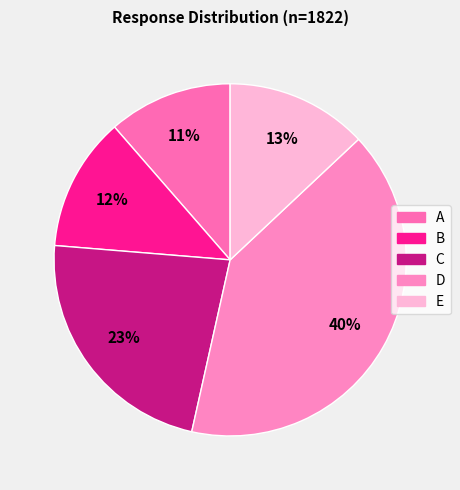

True or false: E accounts for 13% of the total.

True